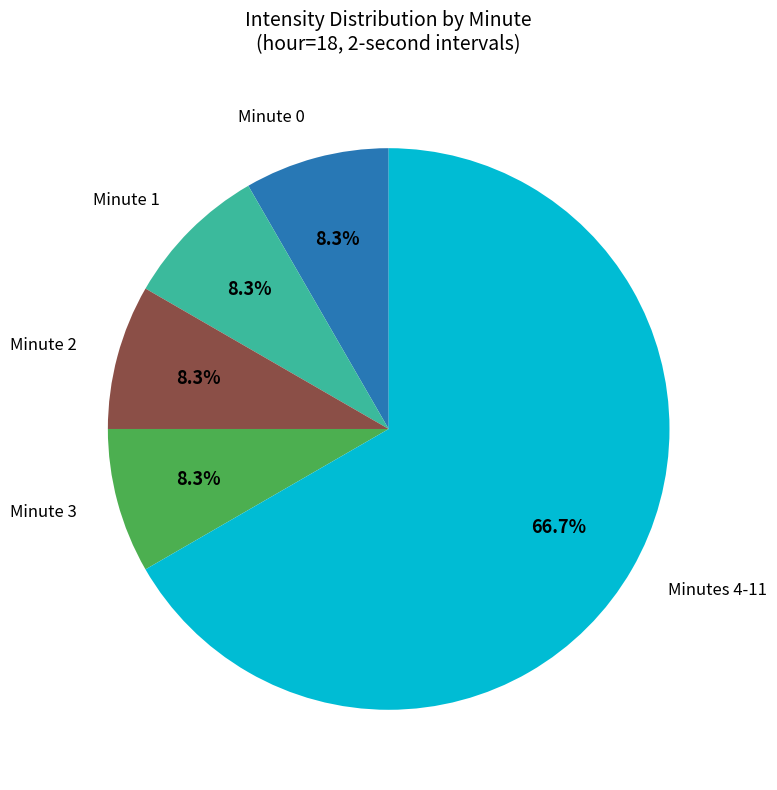

Is there a majority slice in this chart?

Yes